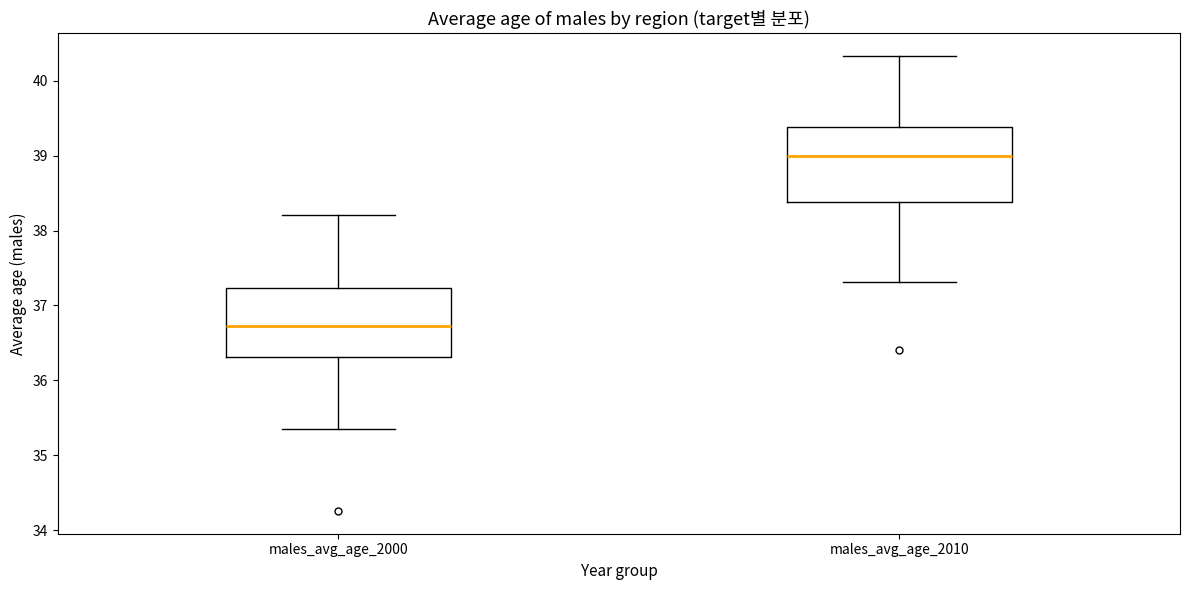

Which box has the highest median line?

males_avg_age_2010